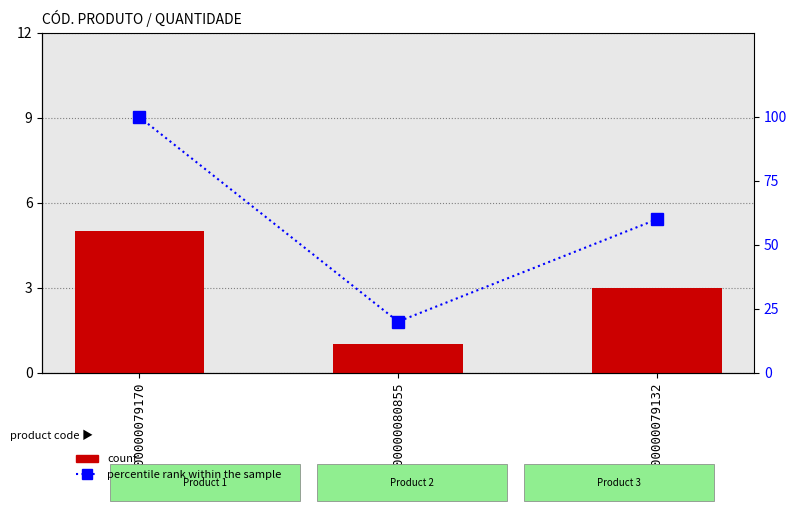

At which category is the sum across all series the highest?

7900000079170